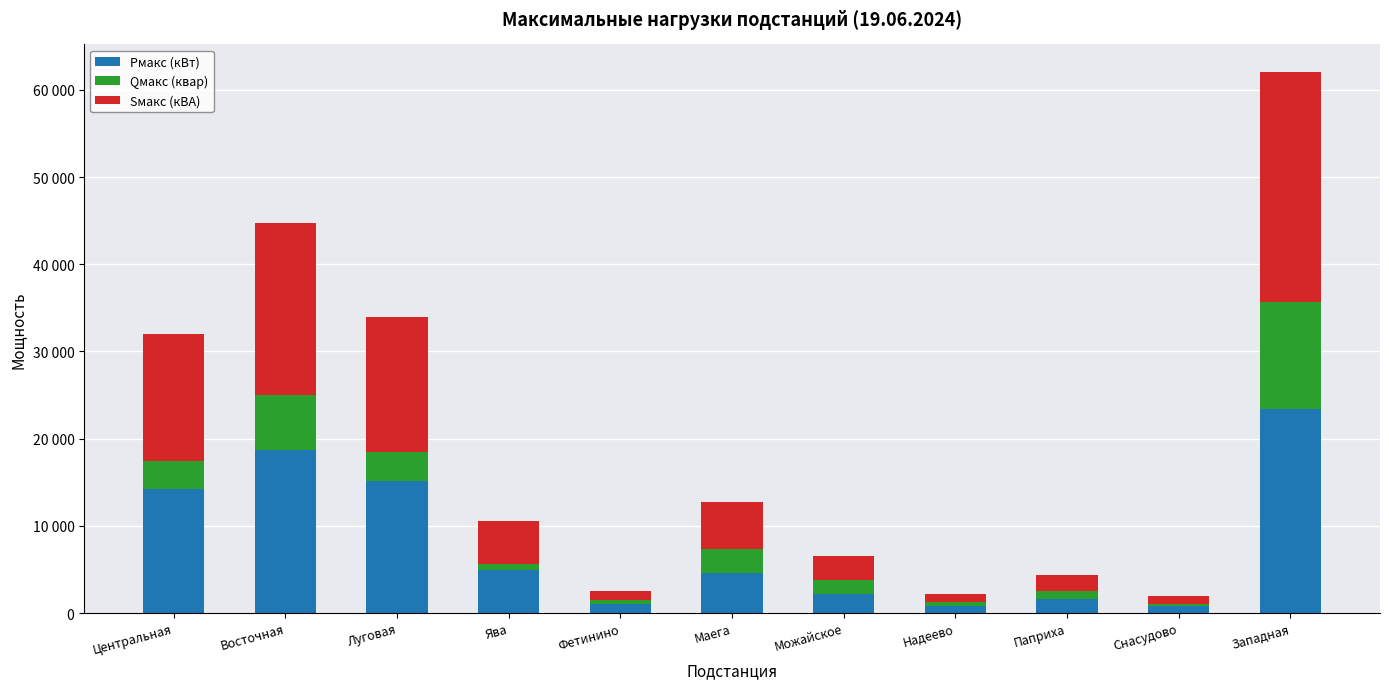

Does the chart contain any negative values?

No